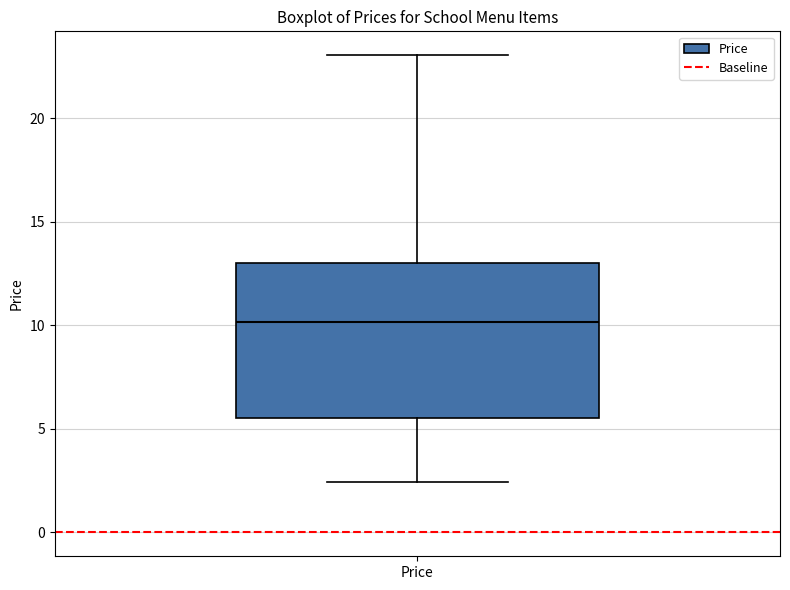

Where does the lower whisker of the box for Price end on the y-axis? The values are not printed on the chart, so give them approximately, as read against the axis.

2.5